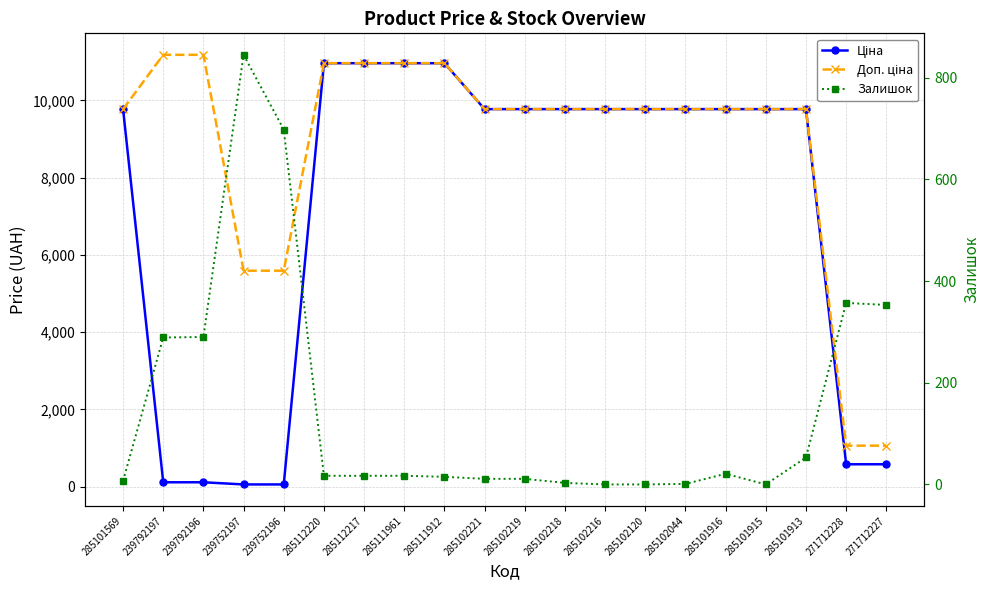

At how many categories does at least one series exceed 1862?

18